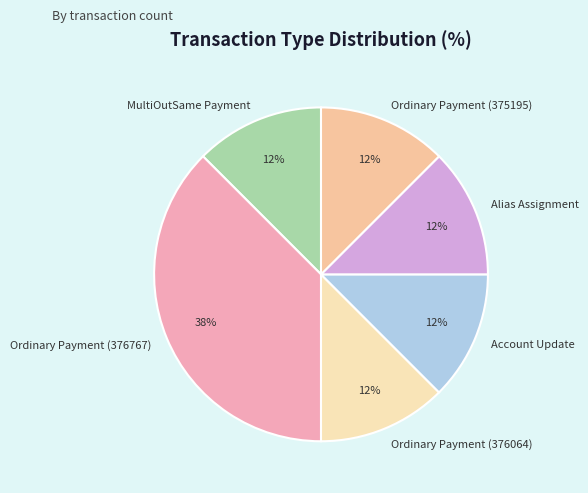

Which category has the biggest portion of the pie?

Ordinary Payment (376767)